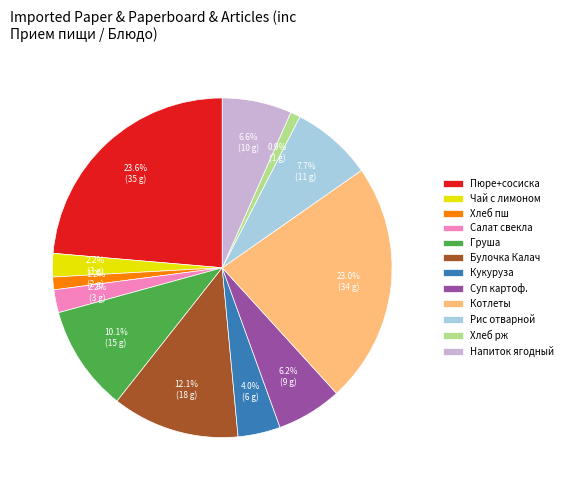

What is the ratio of the value at Булочка Калач to the value at Кукуруза?

3.0